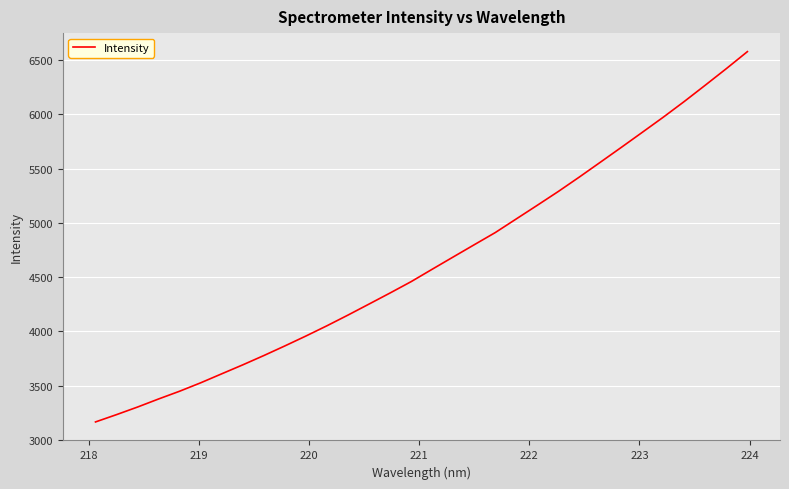

What is the average value?

4642.0